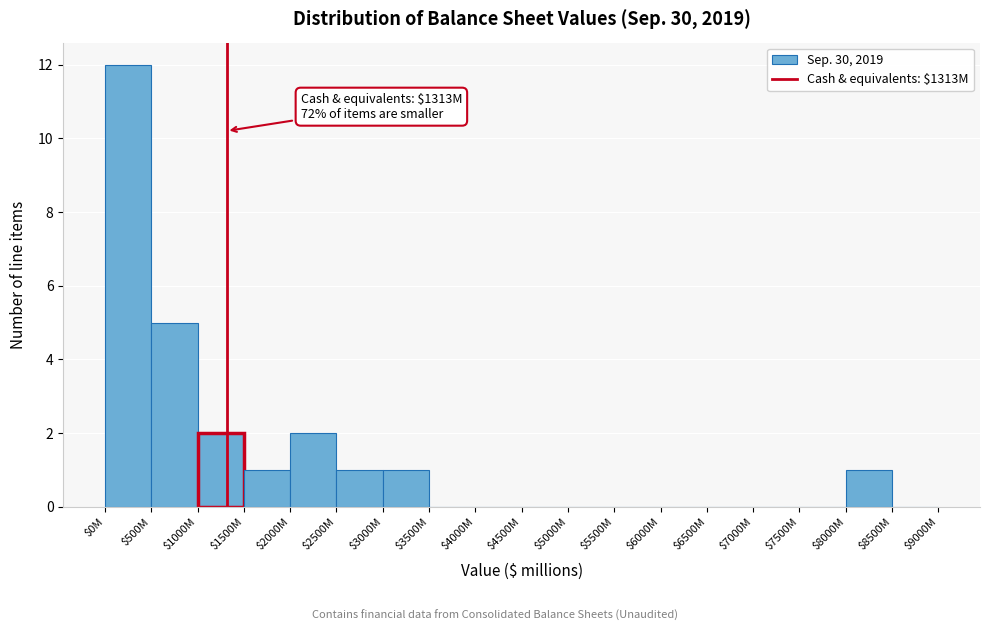

At which label is the value closest to 6?

$500M